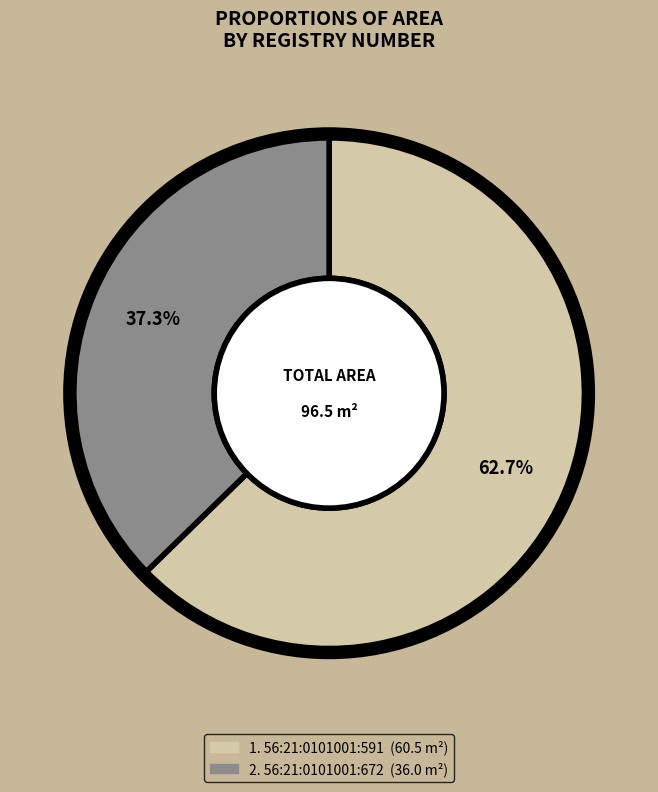

Which category has the smallest portion of the pie?

56:21:0101001:672